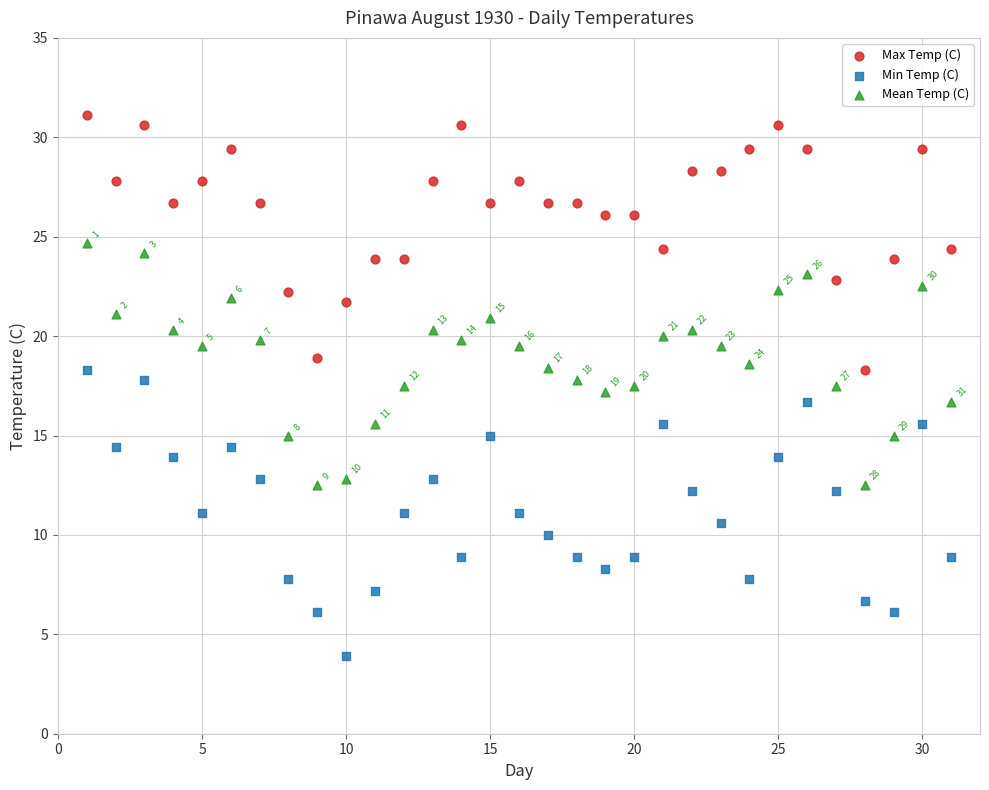

Across all data points, what is the range of X values (max minus min)?

30.0